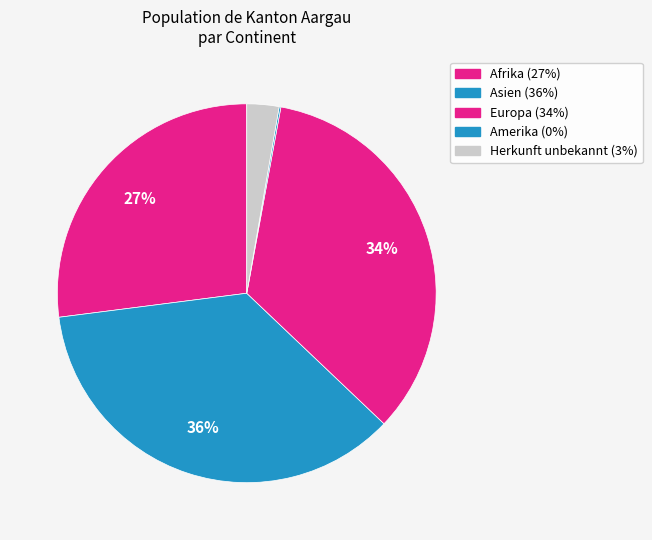

How many segments does this pie chart have?

5